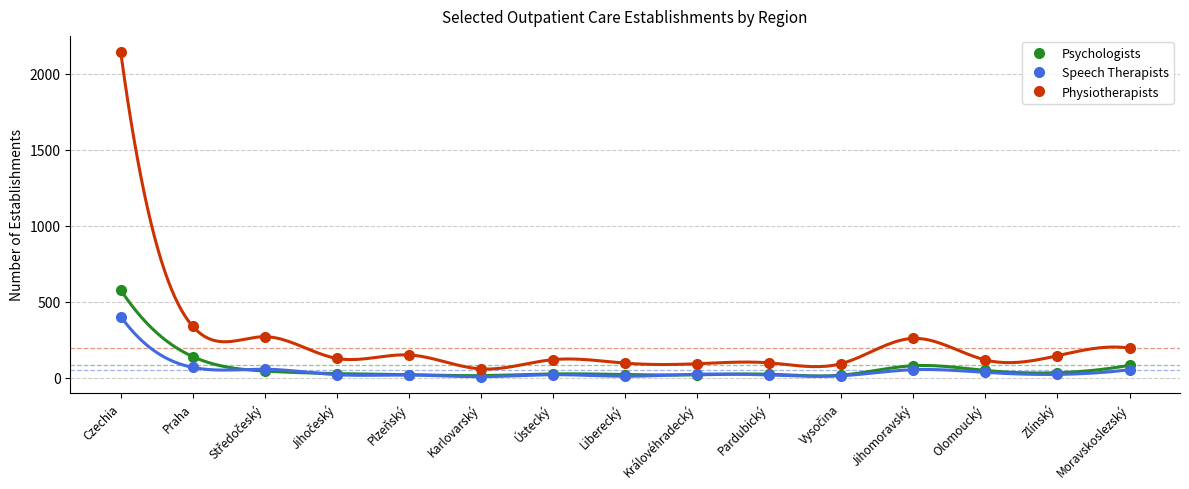

Reading left to right, extract all data points from this chart.

Psychologists: Czechia=577	Praha=138	Středočeský=43	Jihočeský=26	Plzeňský=19	Karlovarský=13	Ústecký=24	Liberecký=20	Královéhradecký=18	Pardubický=22	Vysočina=16	Jihomoravský=78	Olomoucký=47	Zlínský=32	Moravskoslezský=81
Speech Therapists: Czechia=402	Praha=67	Středočeský=55	Jihočeský=19	Plzeňský=17	Karlovarský=6	Ústecký=19	Liberecký=9	Královéhradecký=22	Pardubický=17	Vysočina=12	Jihomoravský=52	Olomoucký=34	Zlínský=21	Moravskoslezský=52
Physiotherapists: Czechia=2143	Praha=337	Středočeský=269	Jihočeský=126	Plzeňský=149	Karlovarský=57	Ústecký=118	Liberecký=95	Královéhradecký=91	Pardubický=97	Vysočina=92	Jihomoravský=258	Olomoucký=116	Zlínský=144	Moravskoslezský=194